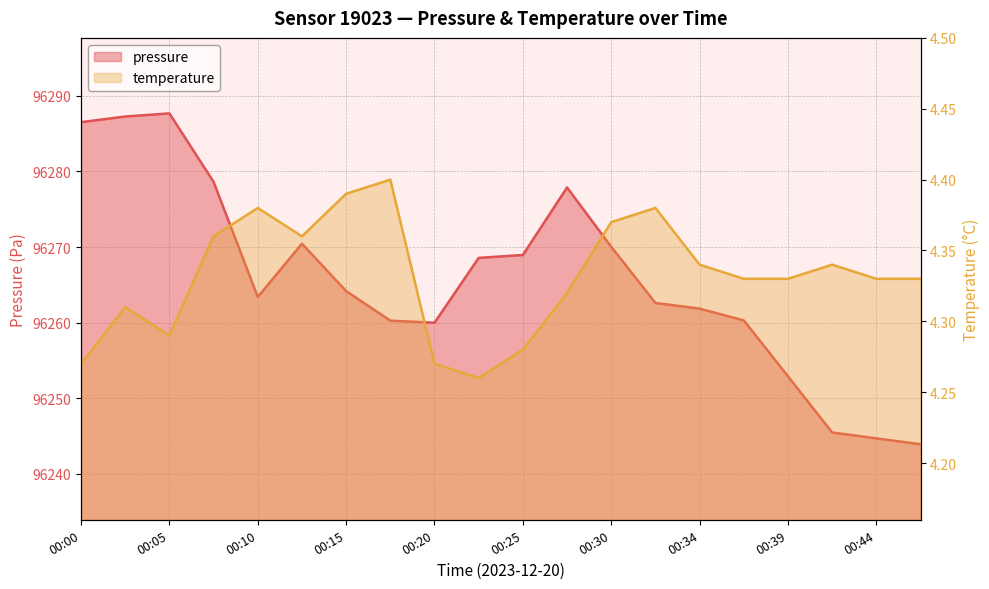

Which has a higher value, 00:44 or 00:32?

00:32